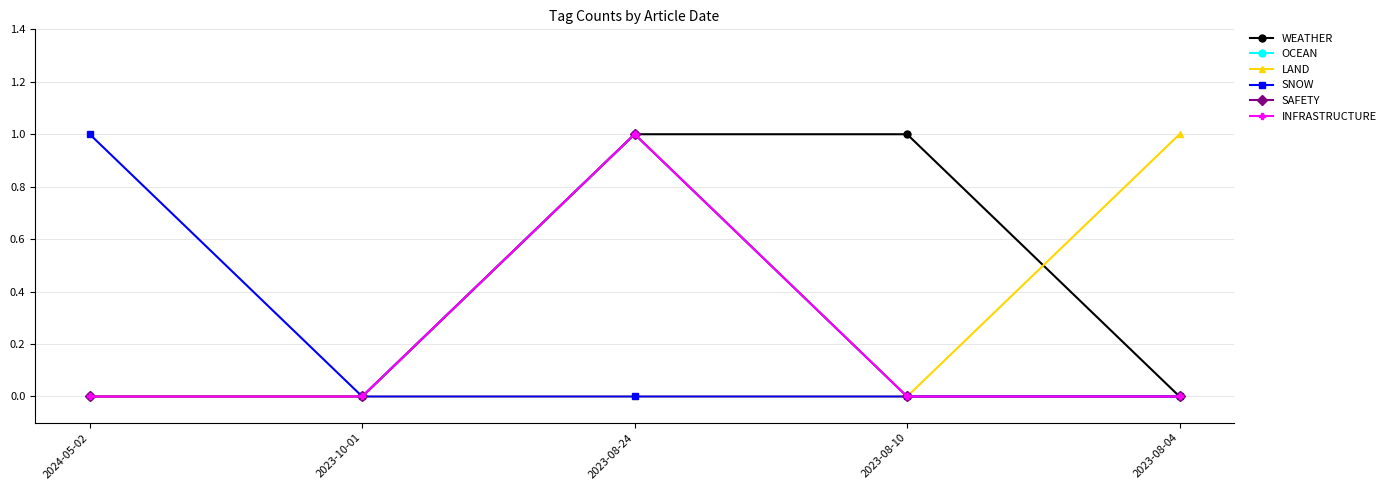

What is the label of the 4th point from the left?

2023-08-10